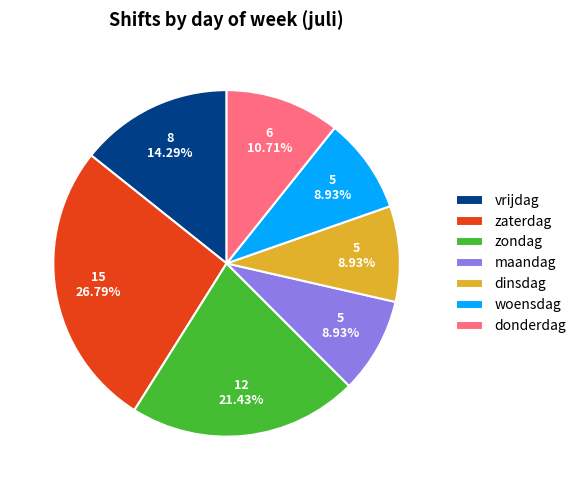

Is it true that donderdag is 1% of the pie?

False